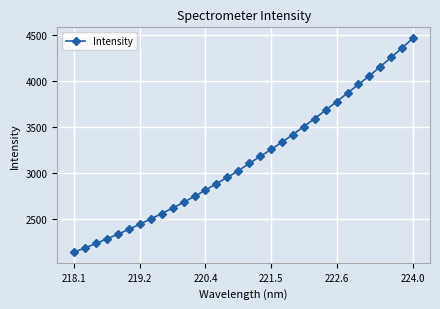

What is the difference between the maximum and second lowest values?

2282.4